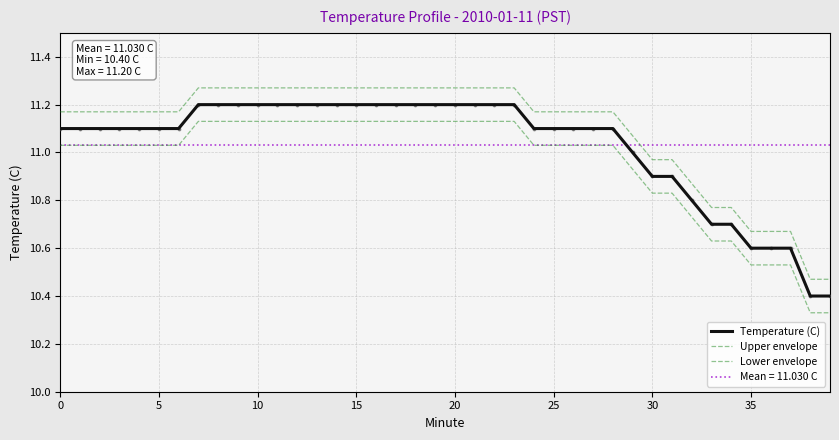

Which has a higher value, 31 or 30?

31